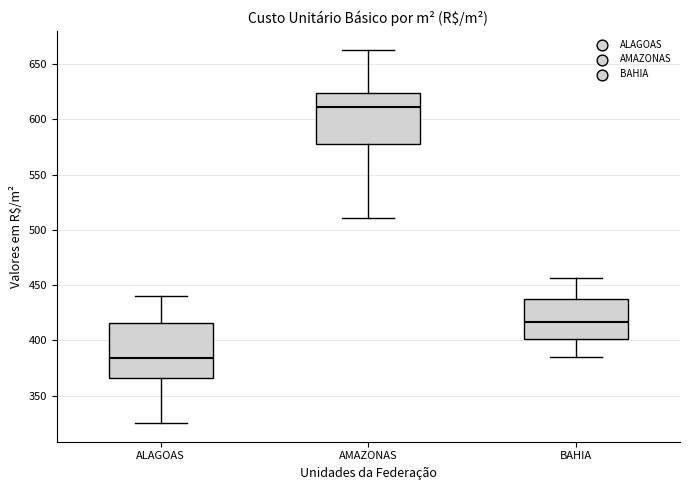

Reading left to right, read every box against the y-axis: the position of its median line, the range the box covers, and the ends of its whiskers. The values are not printed on the chart, so give them approximately, as read against the axis.

ALAGOAS: median 385, box 365 to 415, whiskers 325 to 440
AMAZONAS: median 610, box 575 to 625, whiskers 510 to 665
BAHIA: median 415, box 400 to 435, whiskers 385 to 455